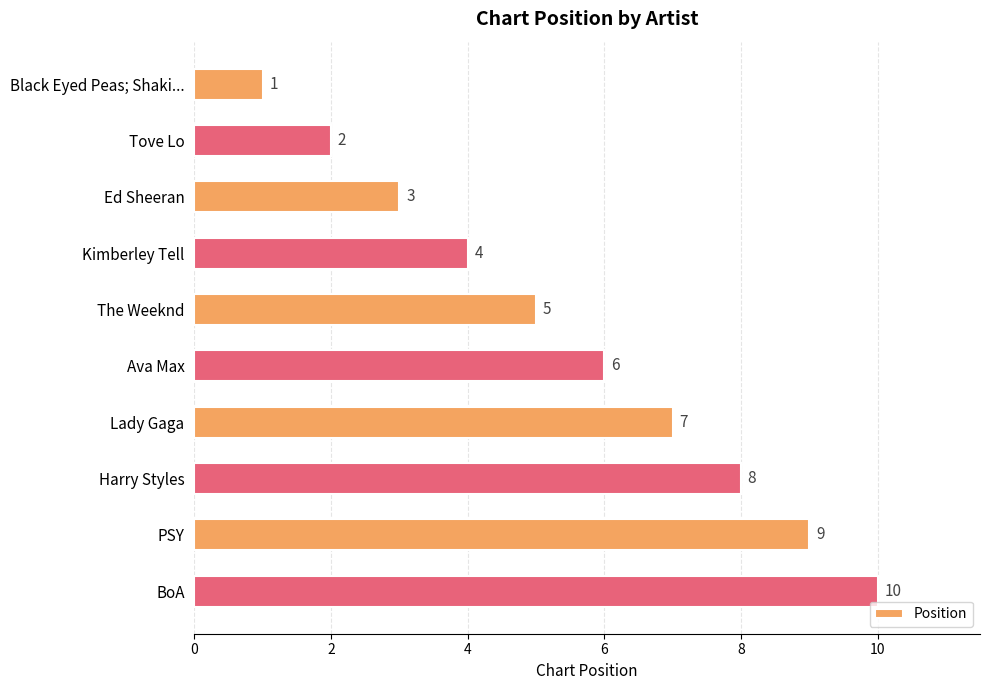

How many bars are there in total?

10